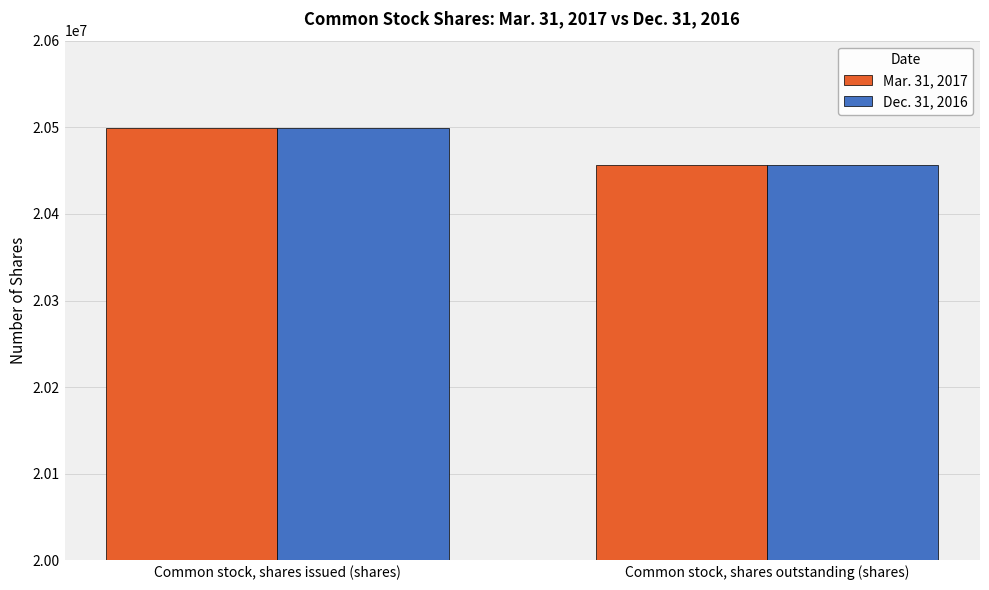

Which category has the highest value in the Dec. 31, 2016 series?

Common stock, shares issued (shares)